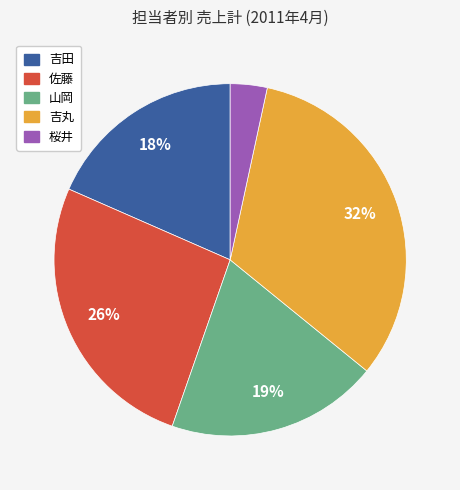

Does any single category account for the majority?

No